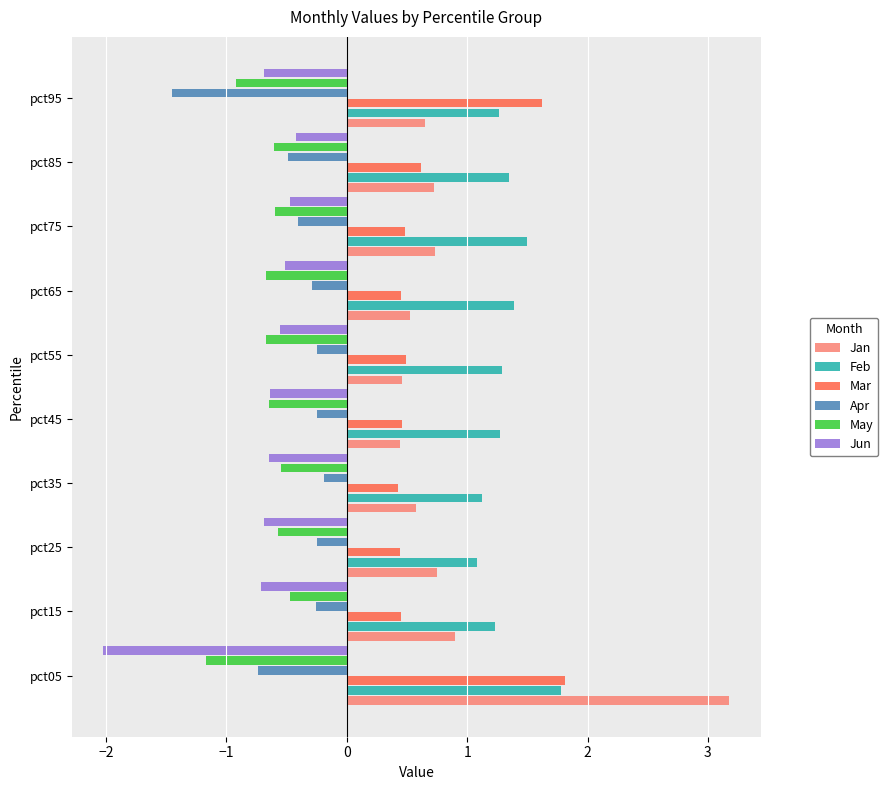

What is the sum of all Apr values?

-4.6